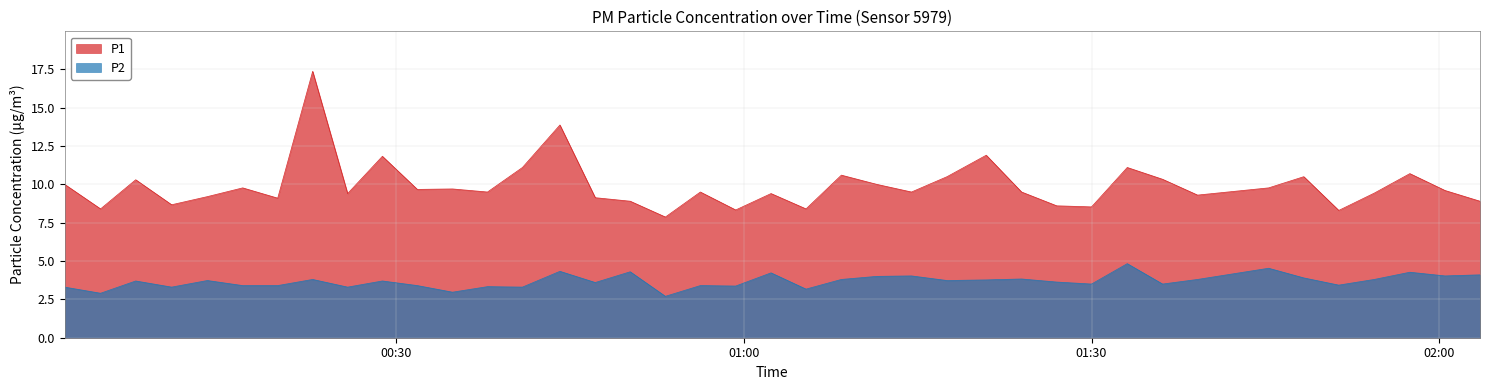

What is the lowest value of the P1 series?

7.9